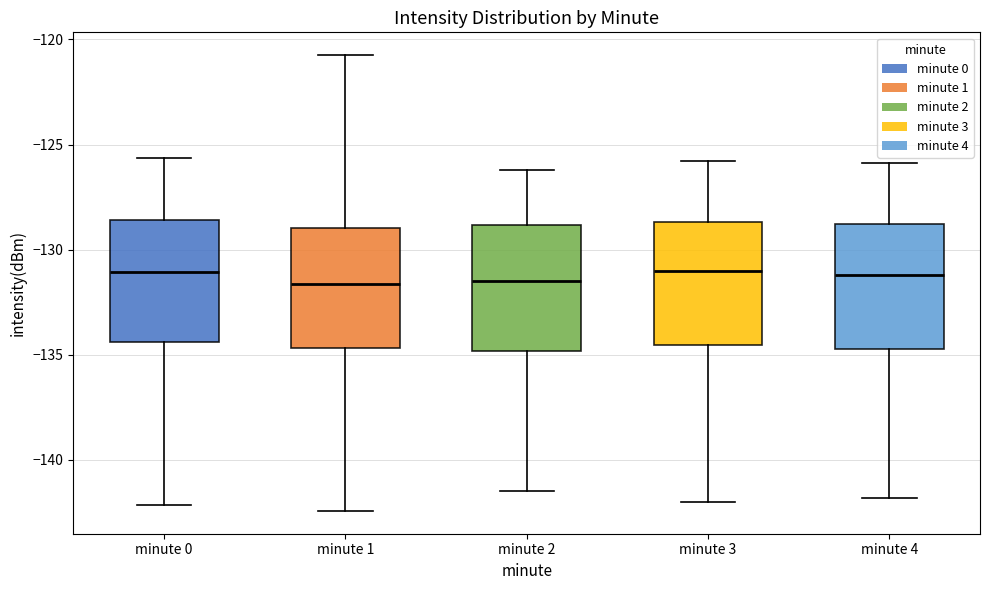

Reading left to right, transcribe this box plot: for each box, give where its median line is, the range the box spans, and where its two whiskers end, as read against the y-axis. The values are not printed on the chart, so give them approximately, as read against the axis.

minute 0: median -131.0, box -134.5 to -128.5, whiskers -142.0 to -125.5
minute 1: median -131.5, box -134.5 to -129.0, whiskers -142.5 to -120.5
minute 2: median -131.5, box -135.0 to -129.0, whiskers -141.5 to -126.0
minute 3: median -131.0, box -134.5 to -128.5, whiskers -142.0 to -126.0
minute 4: median -131.0, box -134.5 to -129.0, whiskers -142.0 to -126.0